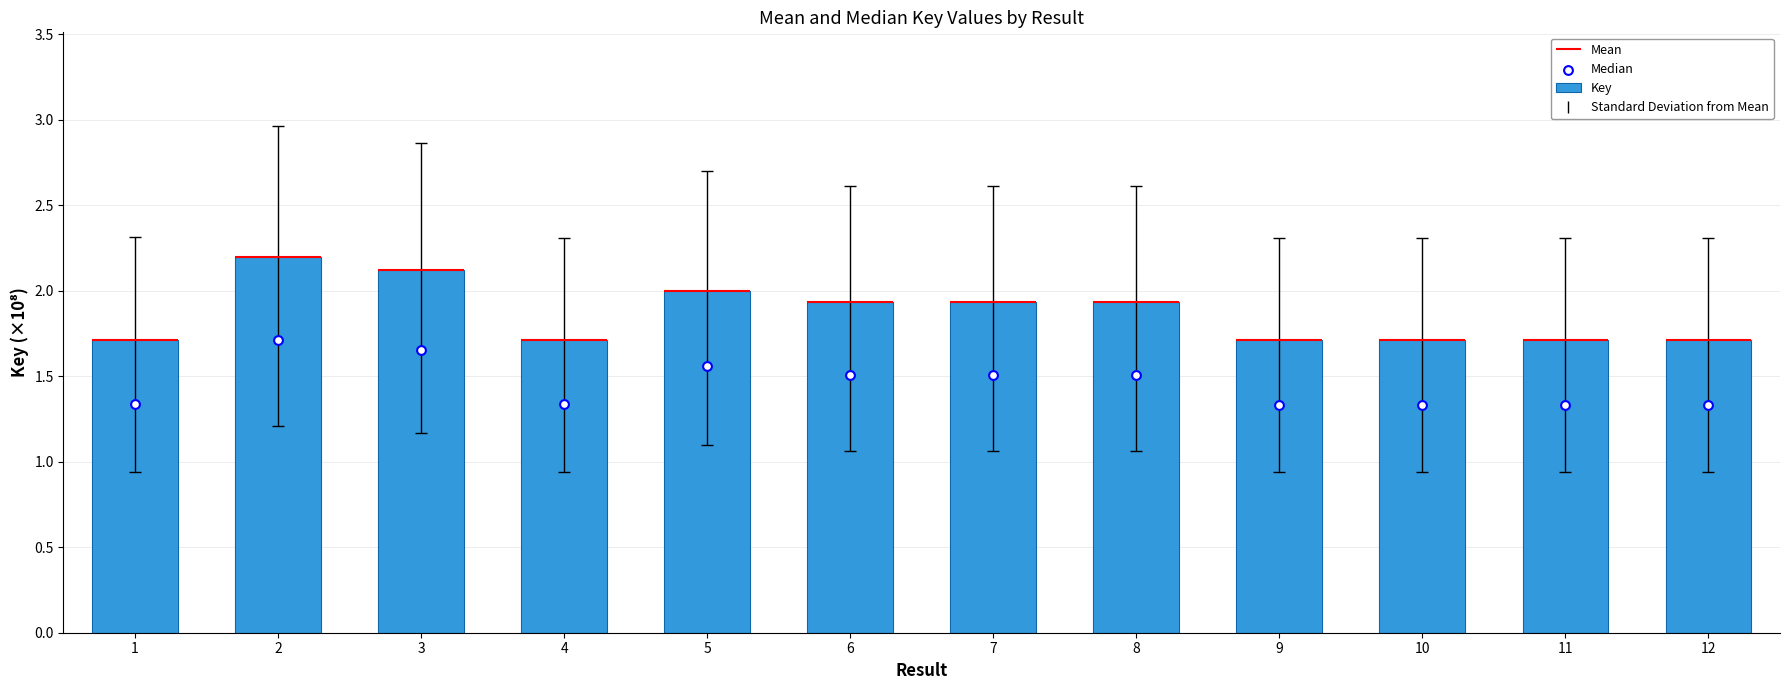

At how many categories does at least one series exceed 1?

12